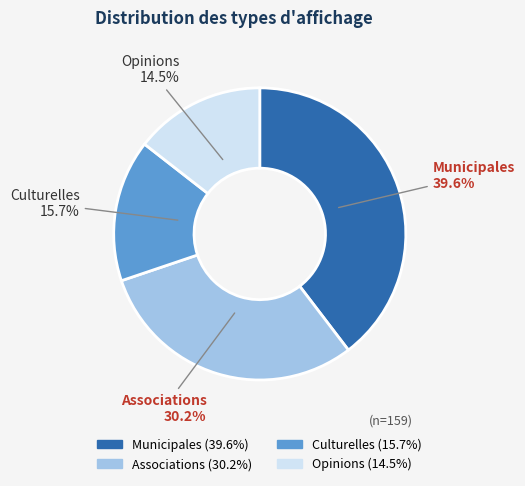

Is there any slice that represents more than half of the pie?

No